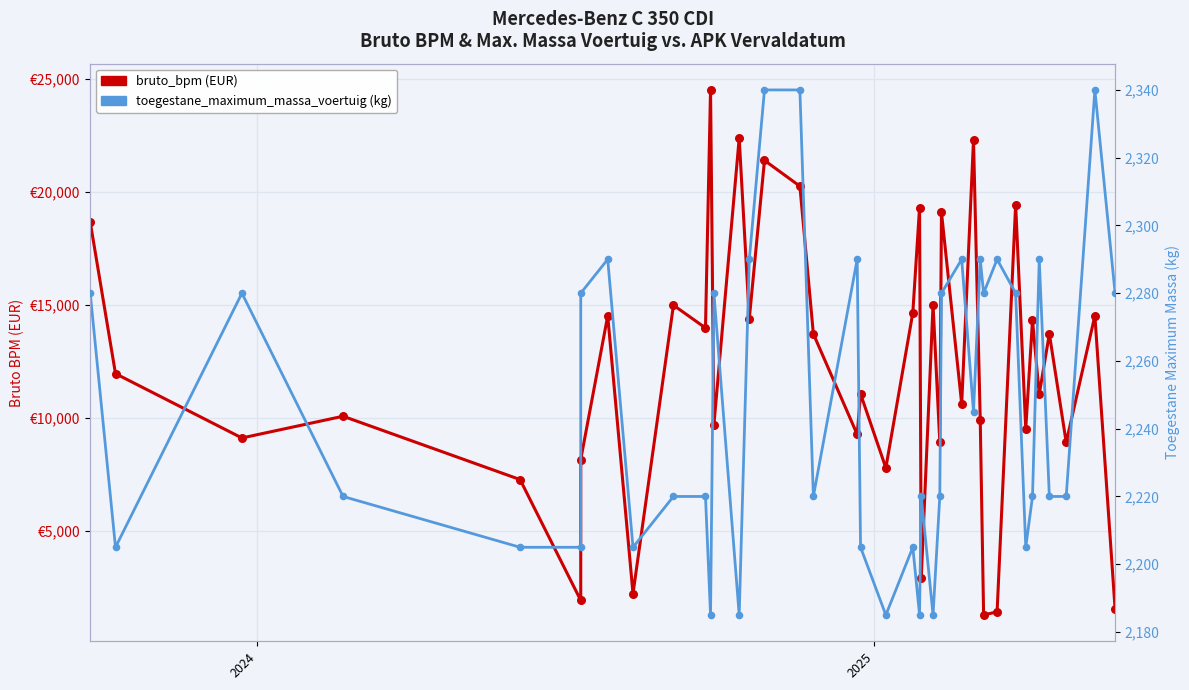

Which series has the largest Y range (max minus min)?

bruto_bpm